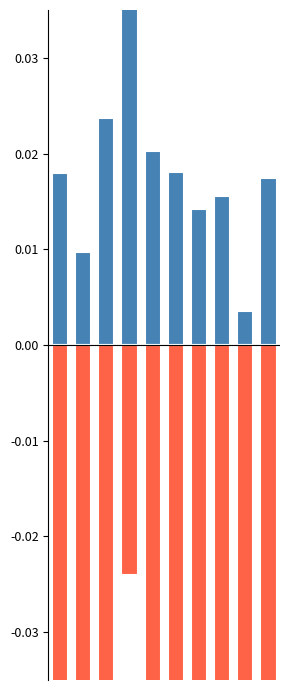

Is it true that faecal streptococci count equals 0.0 at 2?

False